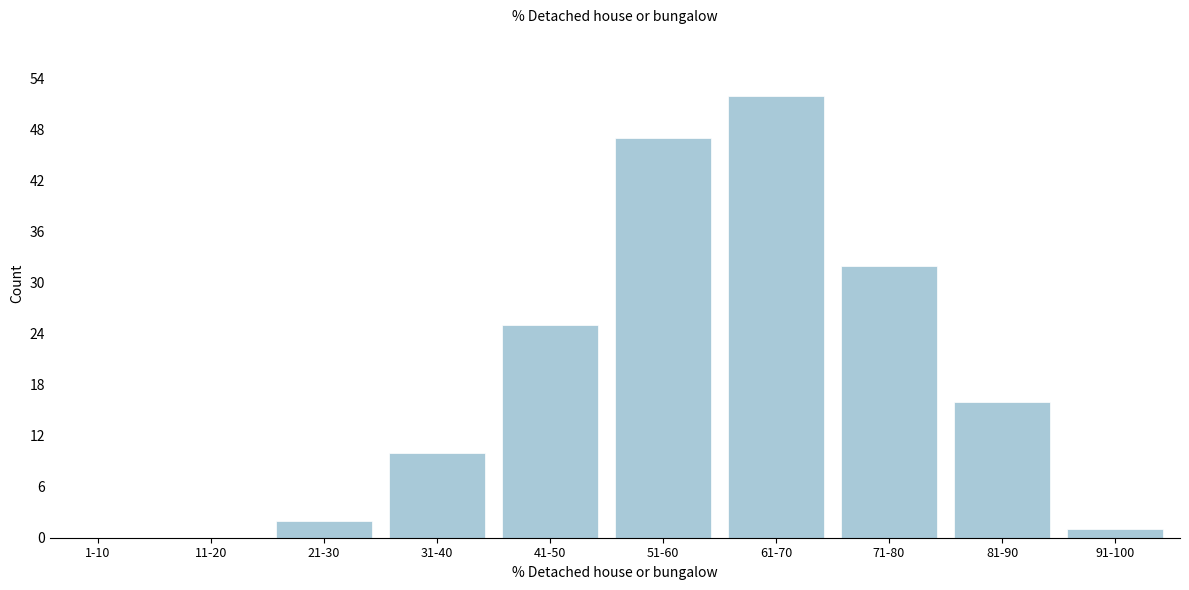

Reading right to left, list all the values displayed in this chart.

91-100=1	81-90=16	71-80=32	61-70=52	51-60=47	41-50=25	31-40=10	21-30=2	11-20=0	1-10=0